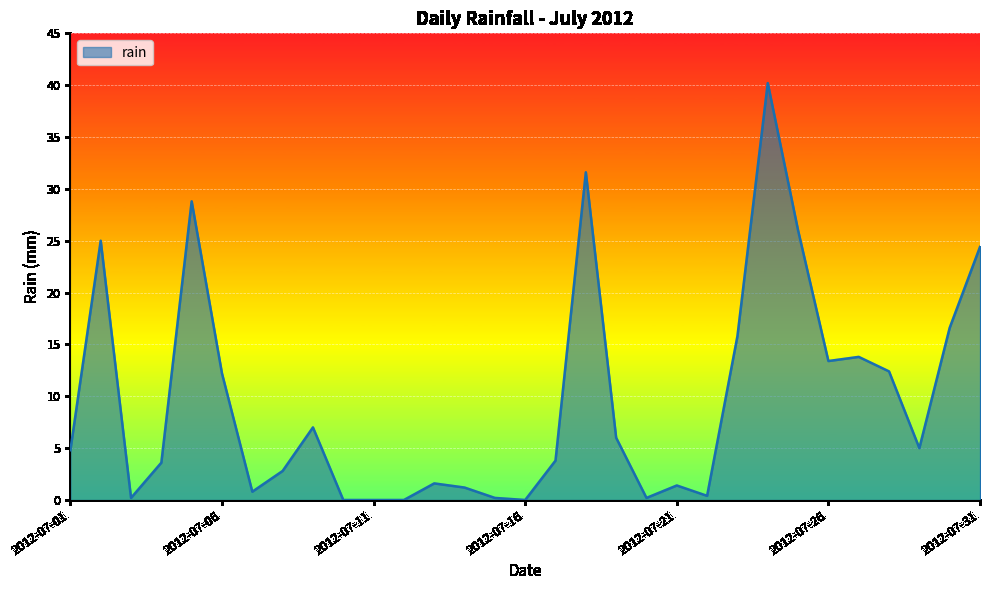

What is the greatest value displayed?

40.2